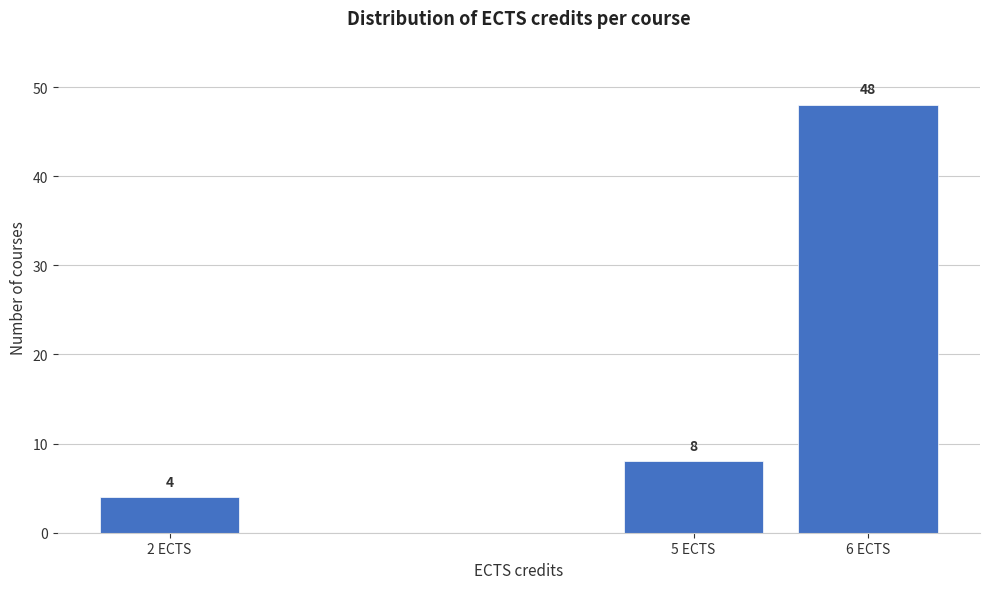

Reading left to right, transcribe all the data shown in this chart.

4	8	48